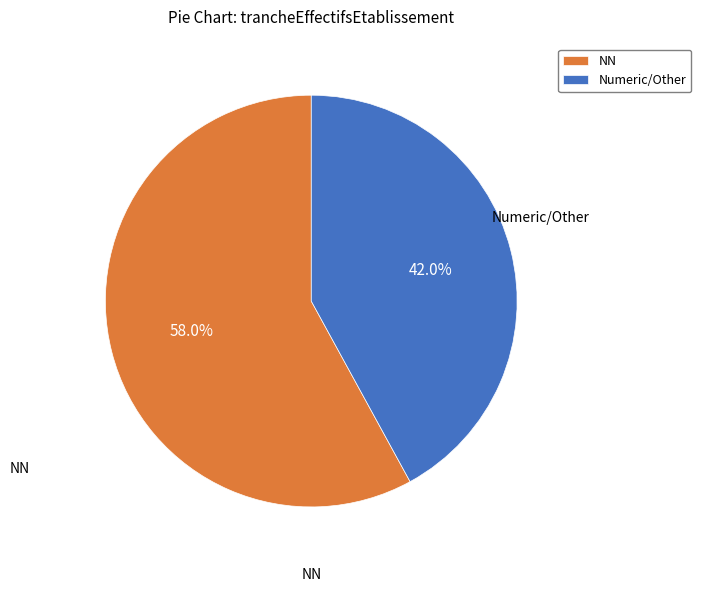

What is the total percentage of Numeric/Other and NN?

100.0%